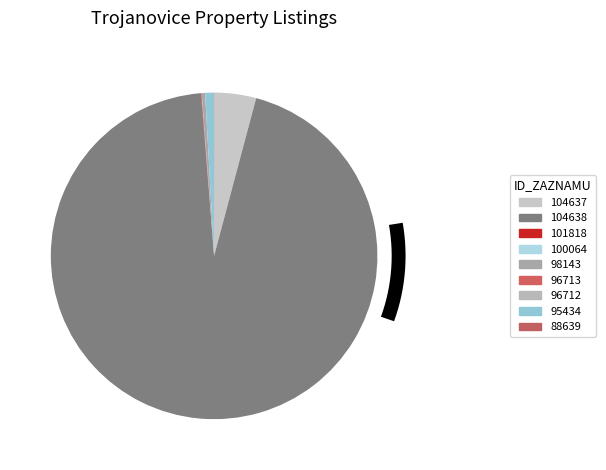

How many slices are in this pie chart?

9